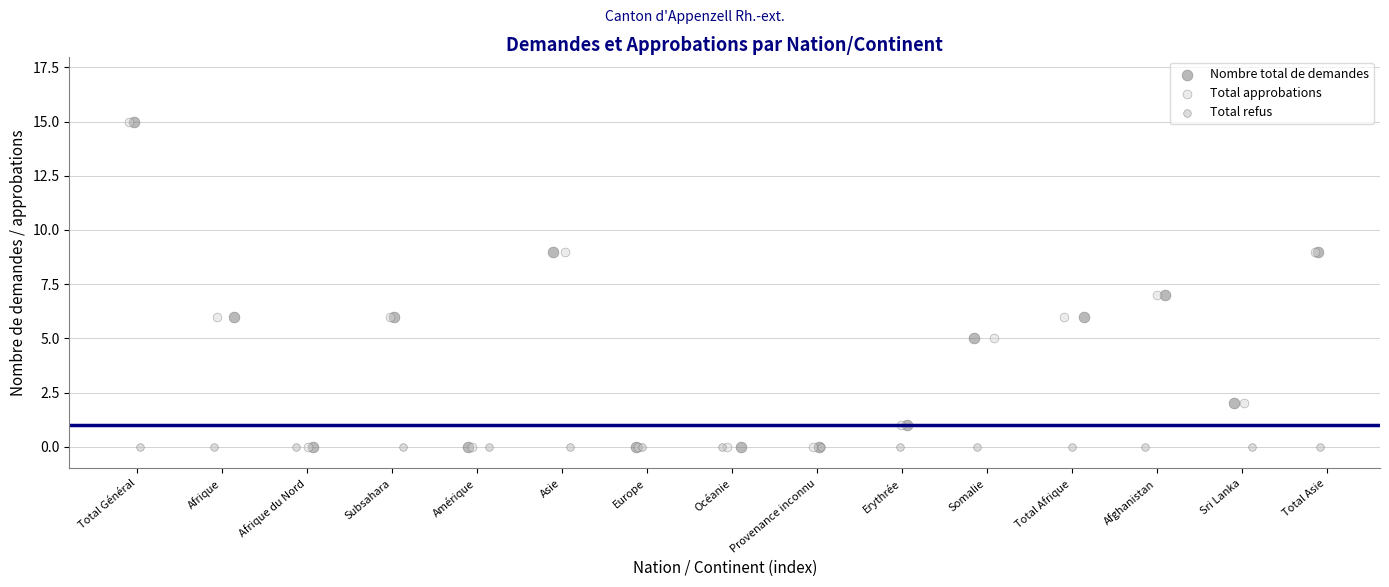

What are all the series names shown in the legend?

Nombre total de demandes, Total approbations, Total refus